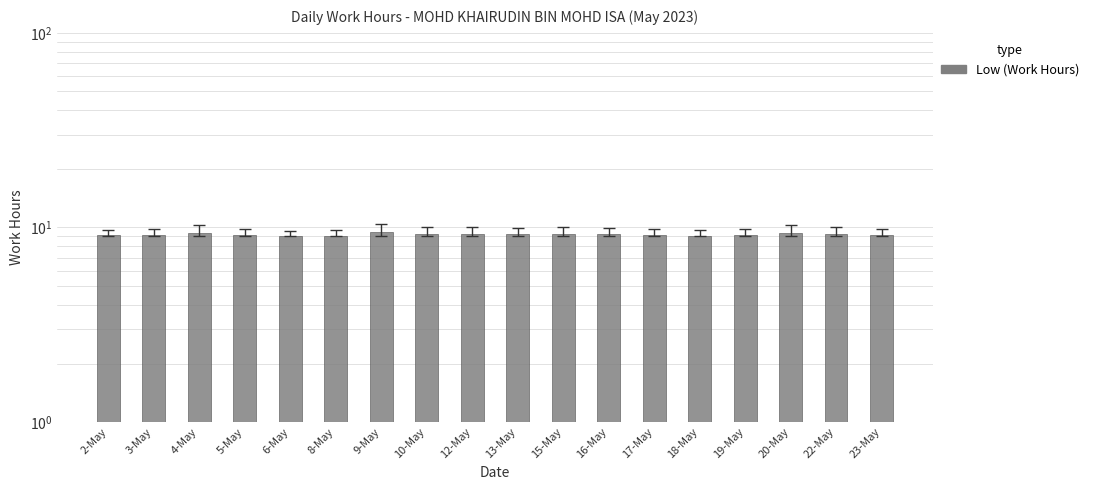

What is the change in value from 6-May to 19-May?

+0.1